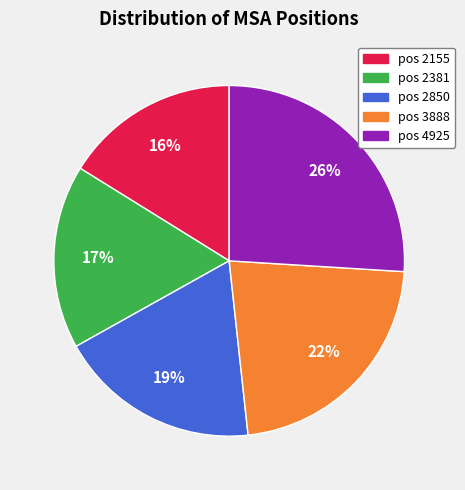

To the nearest percent, what is the average slice percentage?

20%